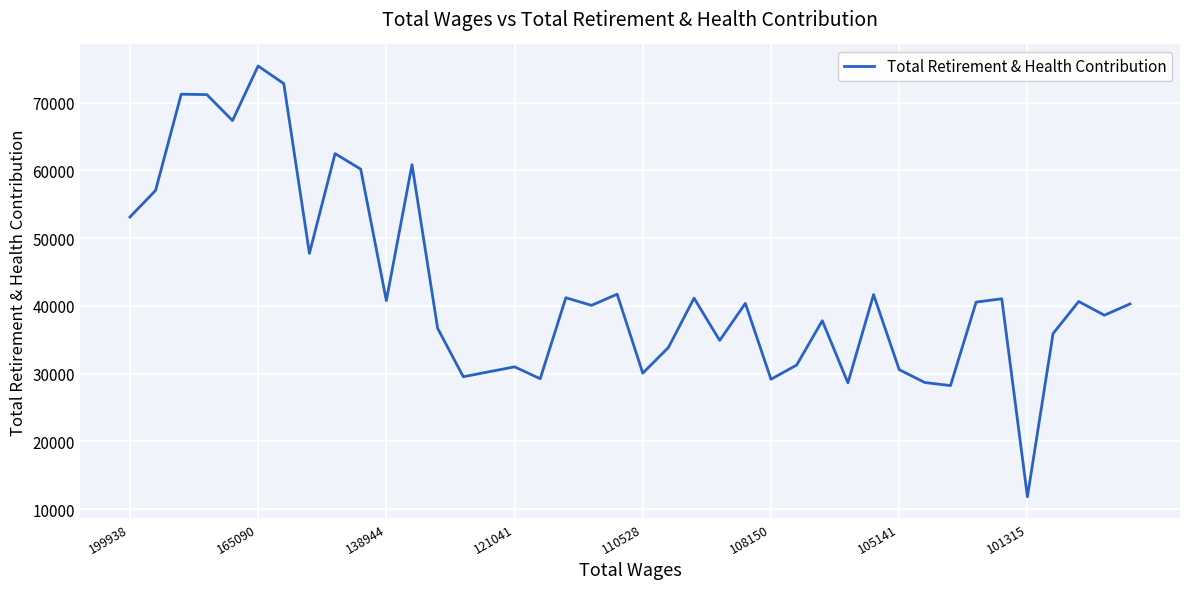

What is the difference between the maximum and minimum values?

63569